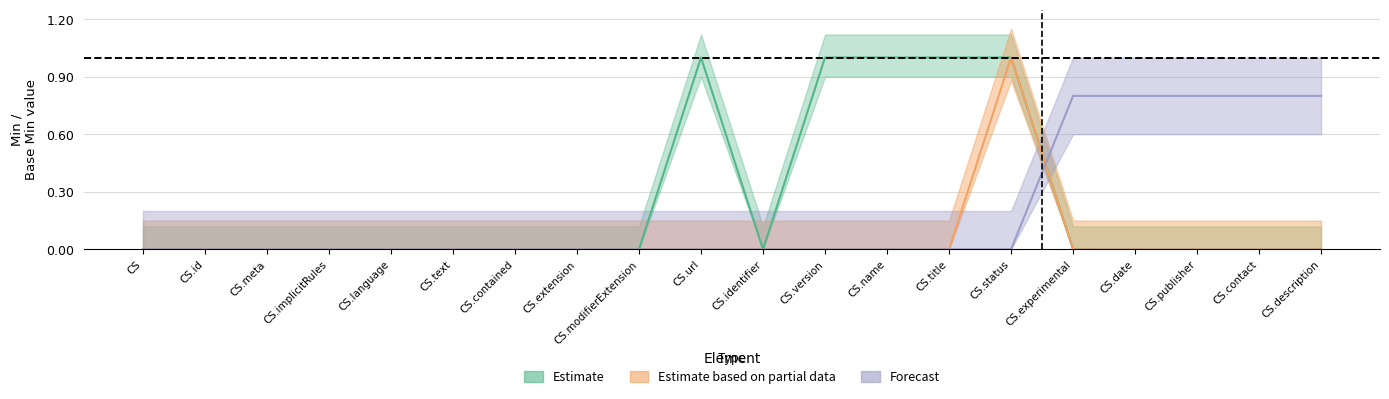

True or false: Estimate and BaseMin_upper intersect in this chart.

False